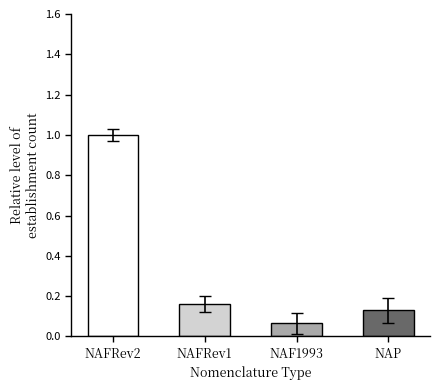

What is the difference between the maximum and second lowest values?

0.9